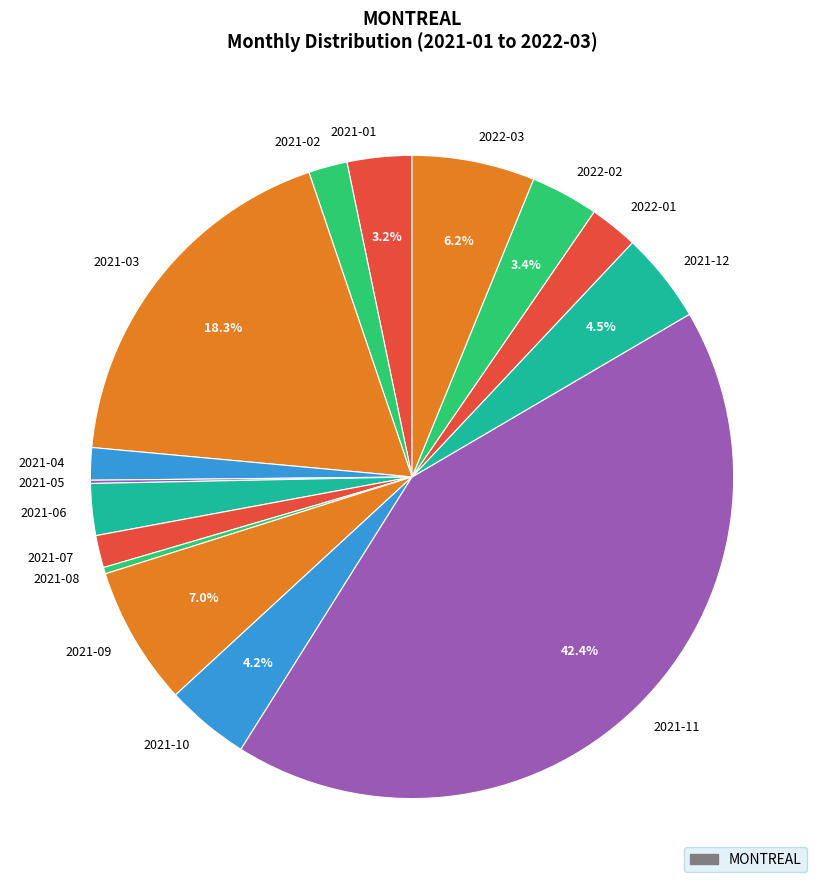

What portion of the pie excludes 2021-09?

93.0%